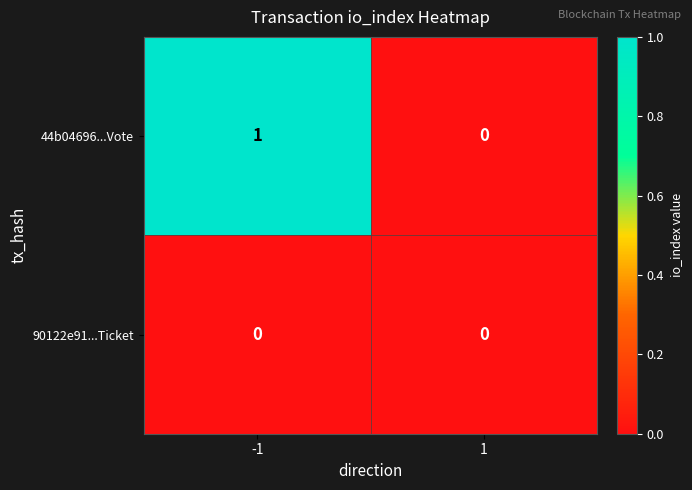

Between -1 and 1, which series saw the biggest shift?

44b04696...Vote